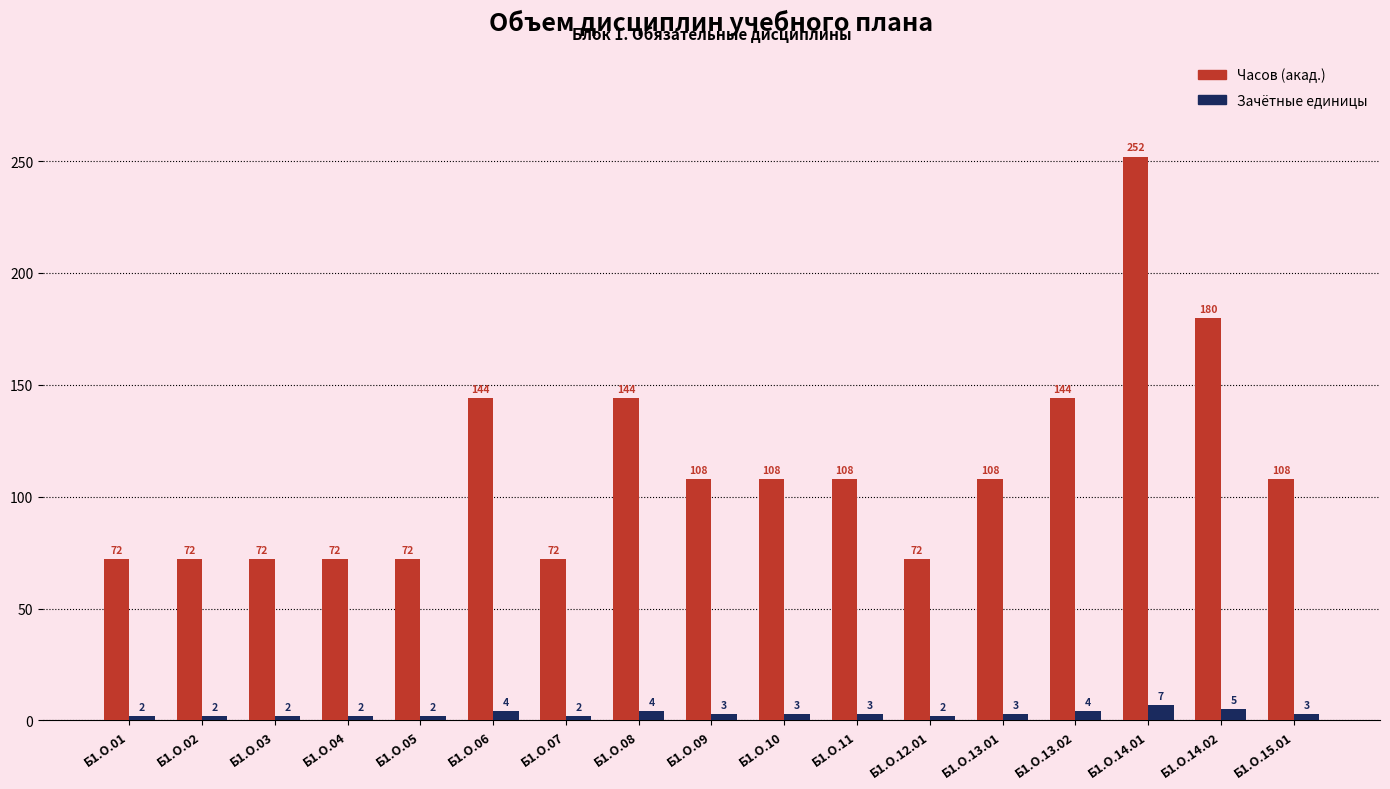

What is the difference between the highest and lowest values at Б1.О.12.01?

70